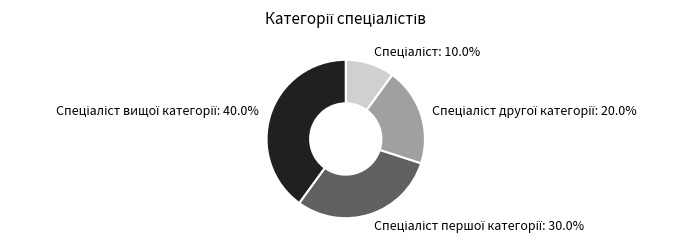

Is there any slice that represents more than half of the pie?

No